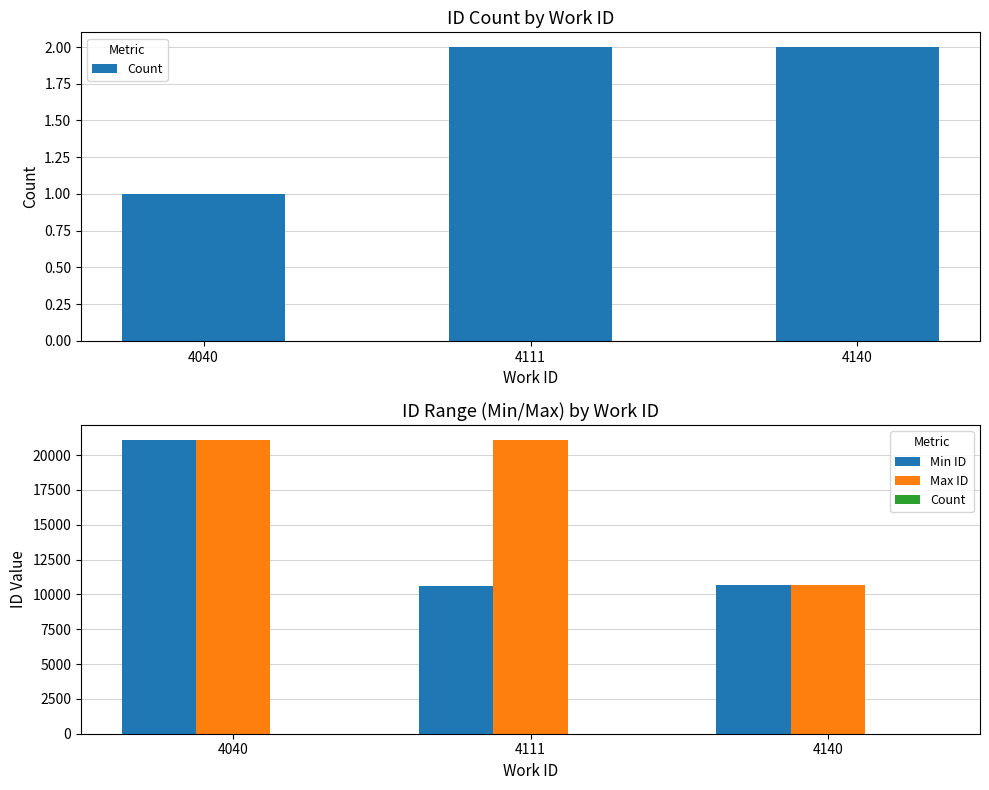

At which category does the chart reach its peak across all series?

4040